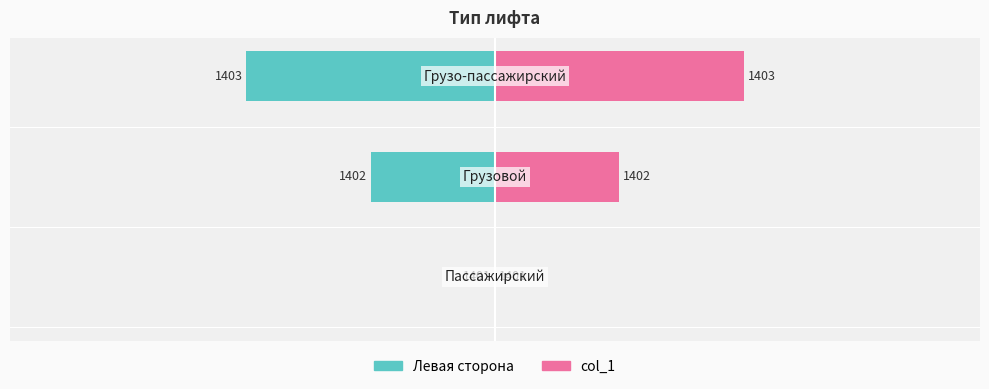

Is it true that col_1 (Тип 1402+) equals 46.0 at 1?

False